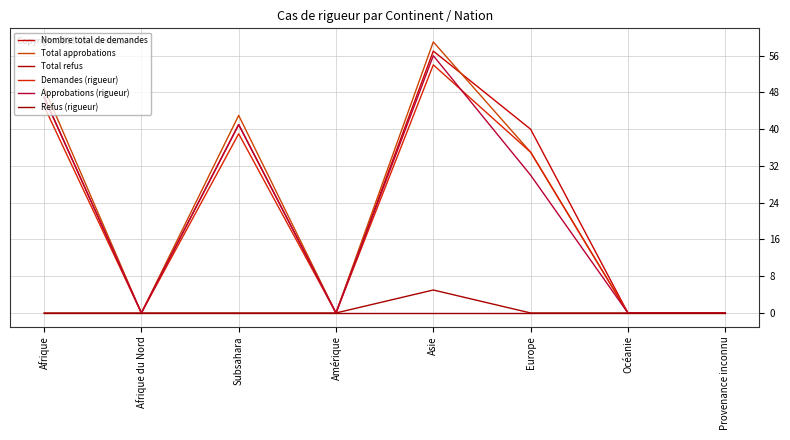

At which category does Approbations (rigueur) reach its first local valley?

Afrique du Nord